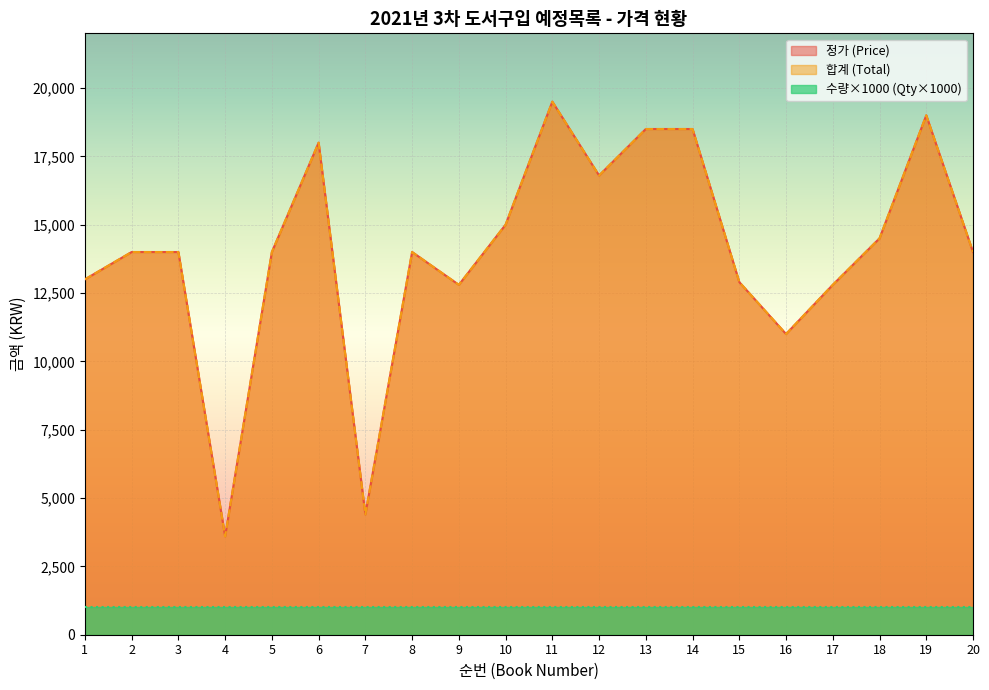

Reading left to right, extract all data points from this chart.

정가 (Price): 13000	14000	14000	3600	14000	18000	4400	14000	12800	15000	19500	16800	18500	18500	12900	11000	12800	14500	19000	14000
합계 (Total): 13000	14000	14000	3600	14000	18000	4400	14000	12800	15000	19500	16800	18500	18500	12900	11000	12800	14500	19000	14000